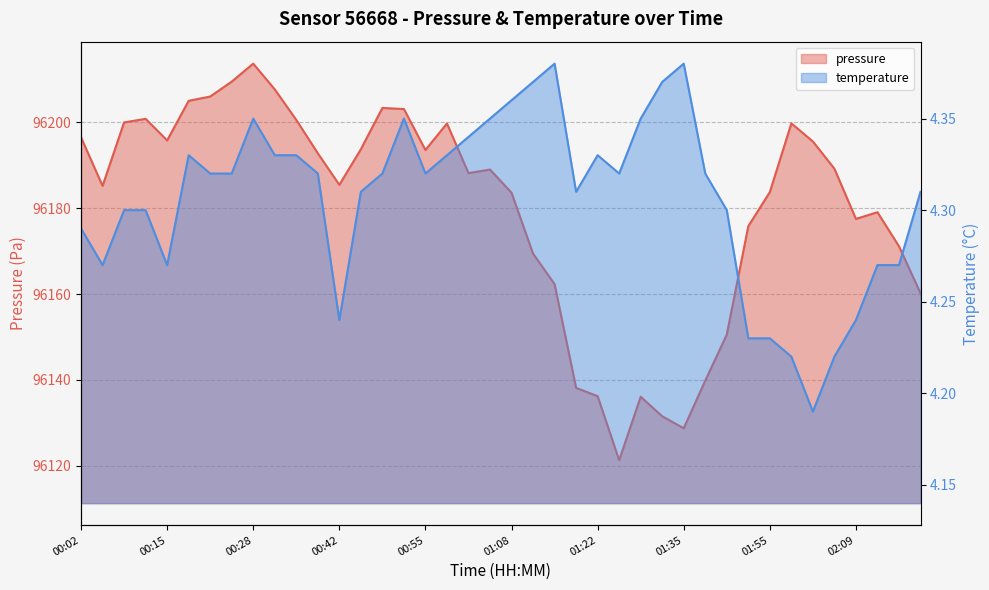

What are all the series names shown in the legend?

pressure, temperature